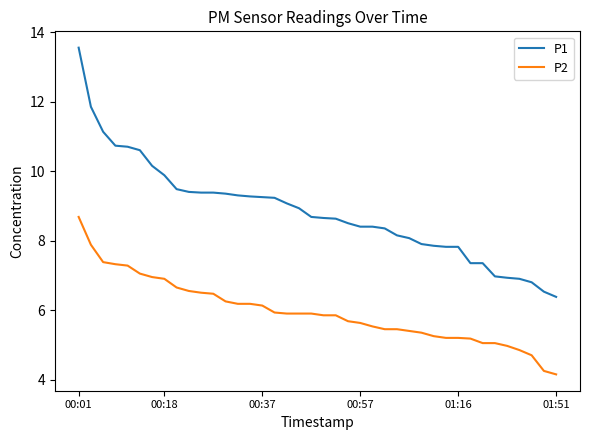

At how many categories does at least one series exceed 13?

1